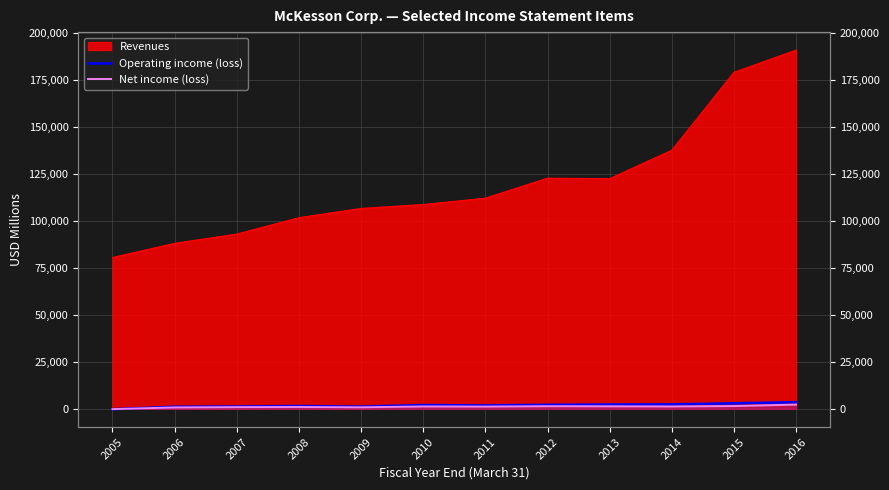

In Operating income (loss), how many points are higher than both neighbors (excluding endpoints)?

2